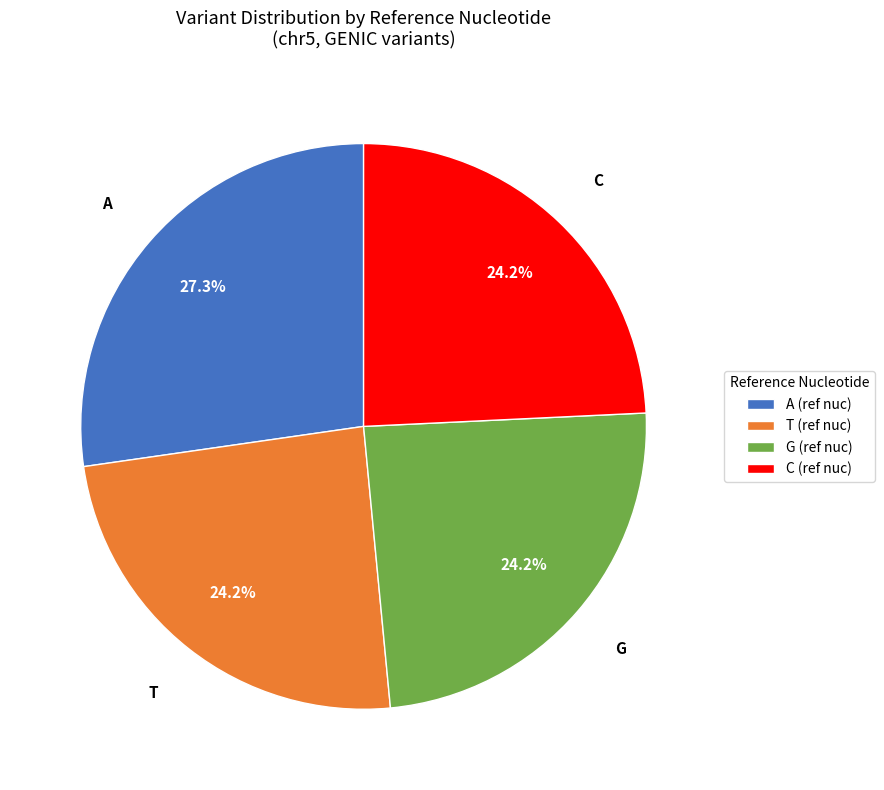

True or false: A accounts for 27% of the total.

True